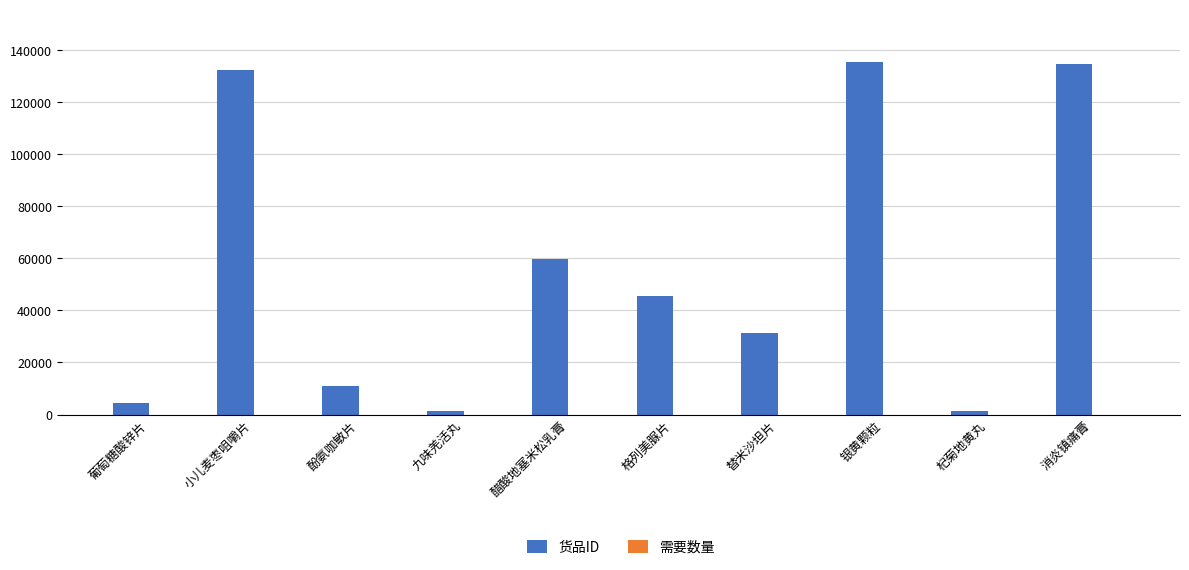

Which series has the largest total across all categories?

货品ID